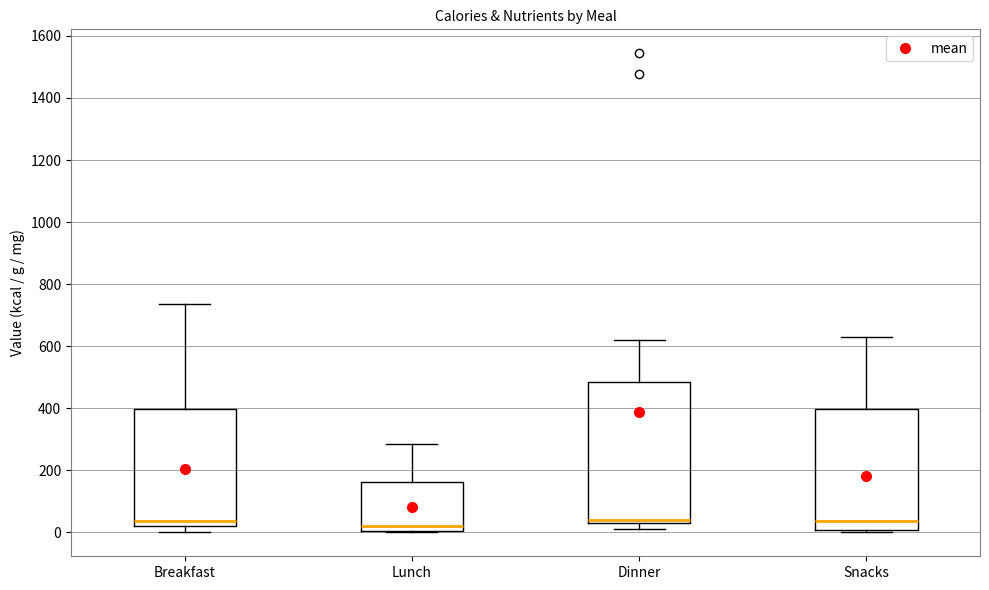

Where is the lower edge of the box for Dinner on the y-axis? The values are not printed on the chart, so give them approximately, as read against the axis.

20